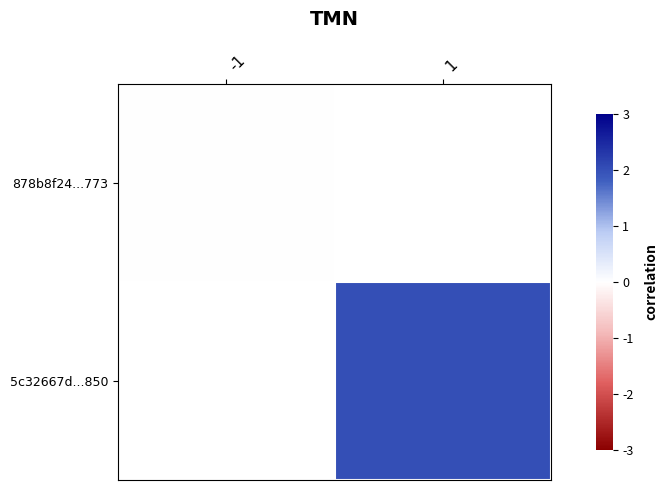

What value does the 5c32667d...850 series have at 1?

2.0